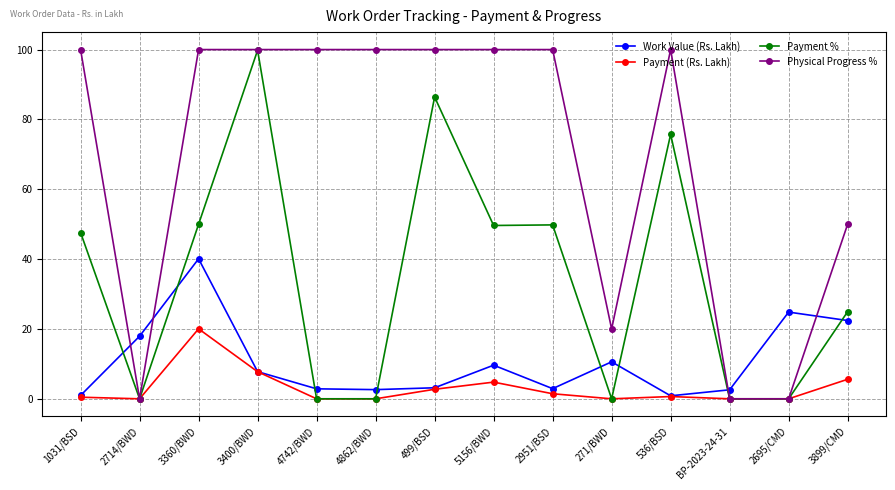

Where is the first local maximum for Work Value (Rs. Lakh)?

3360/BWD